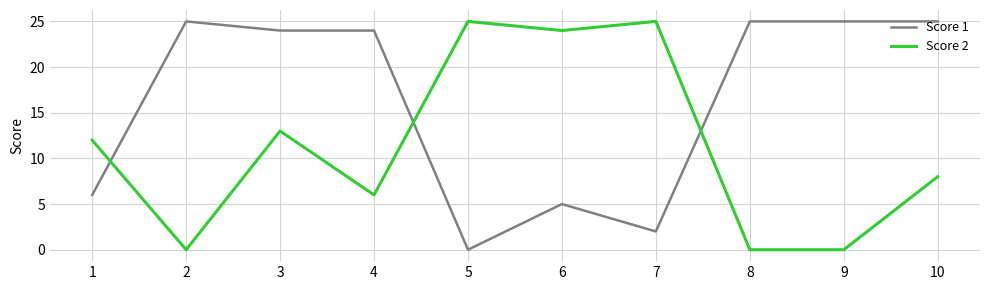

True or false: Score 1 and Score 2 cross at least once.

True